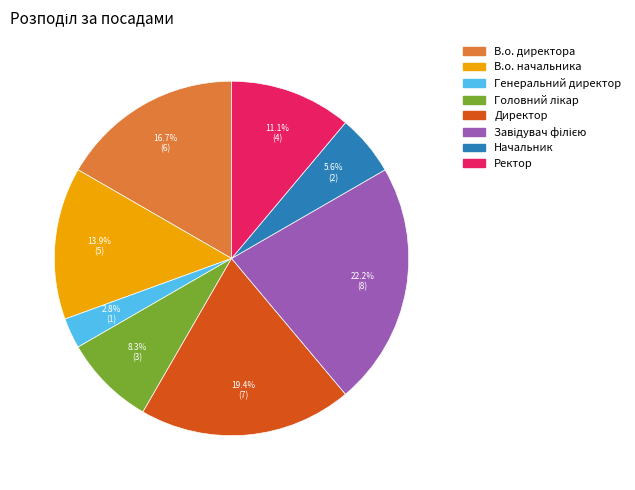

To the nearest percent, what is the difference between the largest and smallest slice percentages?

19%